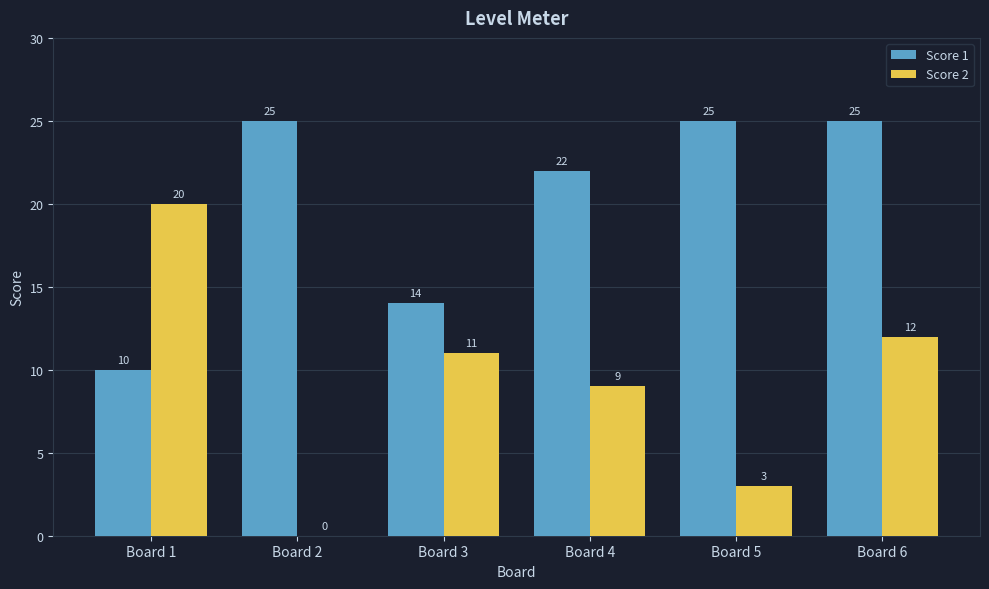

What is the total value across all series at Board 3?

25